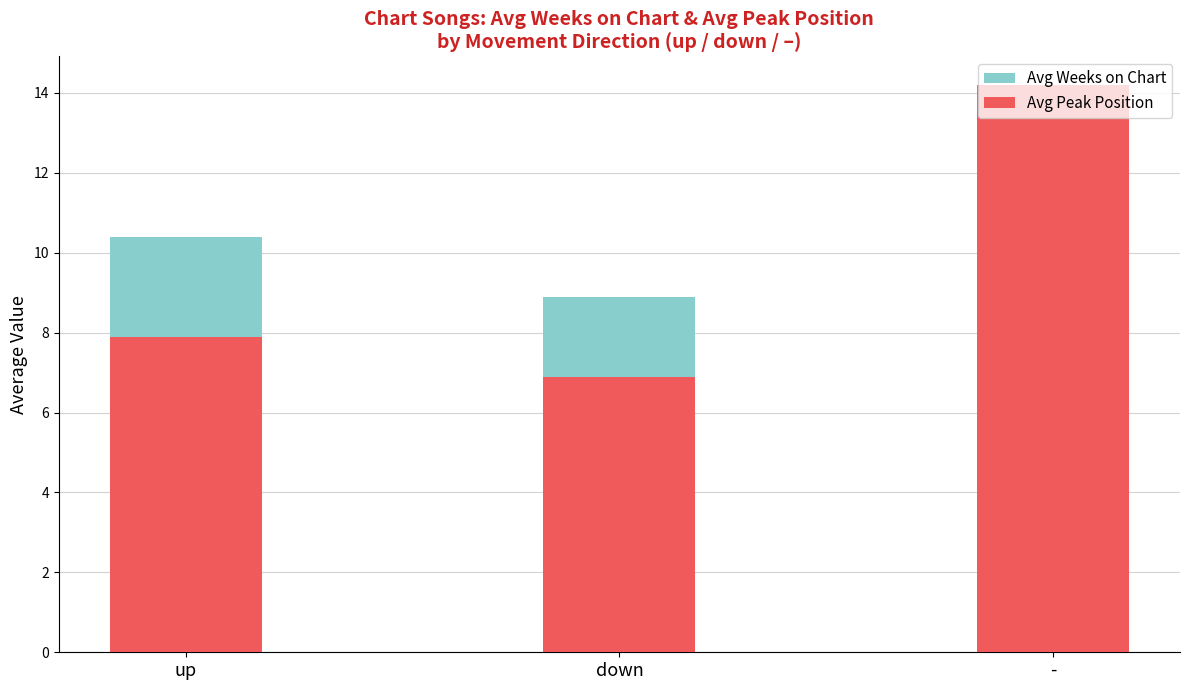

At which category does the chart reach its minimum across all series?

-